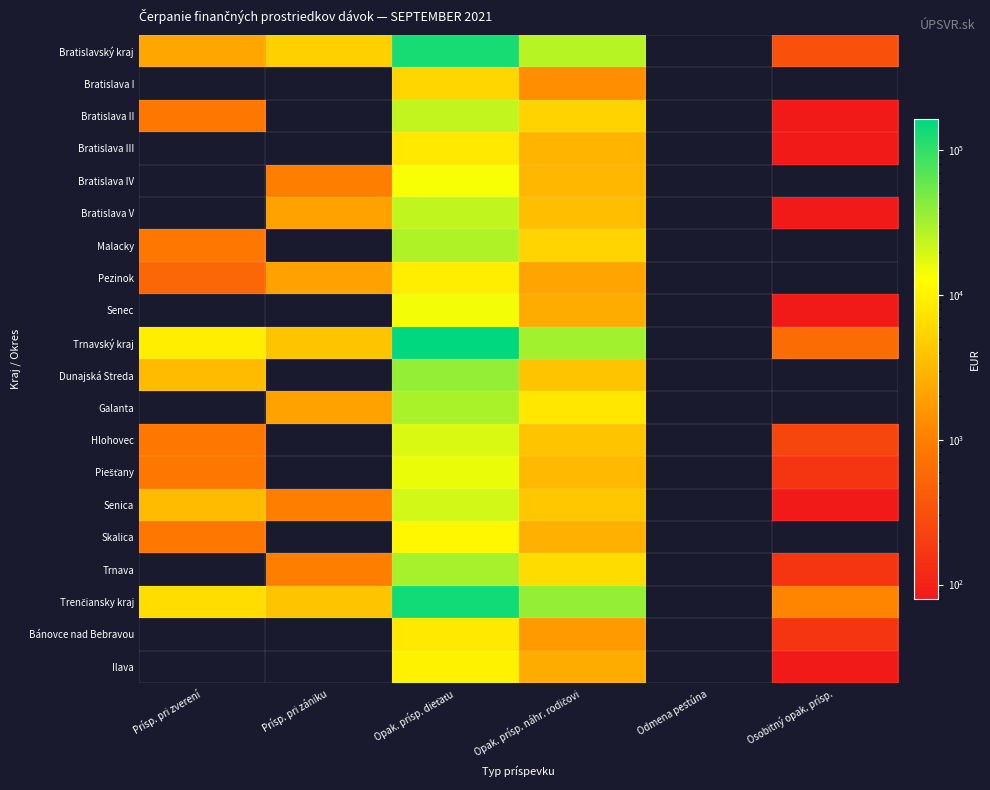

What is the difference between the highest and lowest values at Prísp. pri zverení?

9128.5